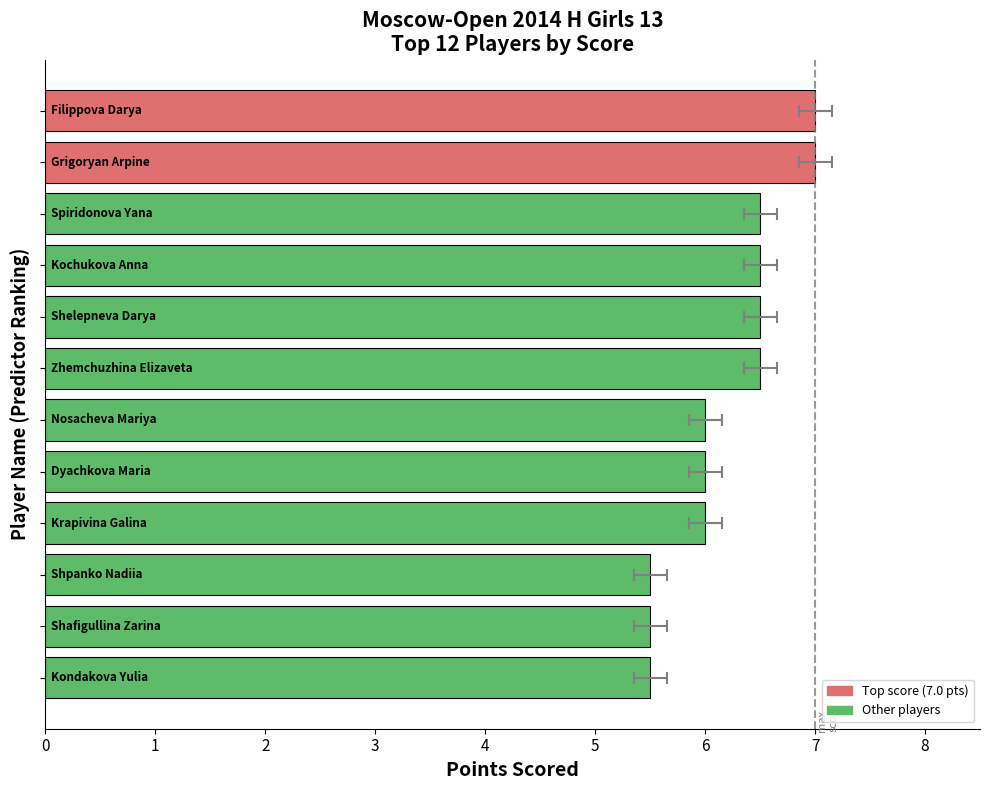

List the labels in order of value, smallest first.

9, 10, 11, 6, 7, 8, 2, 3, 4, 5, 0, 1